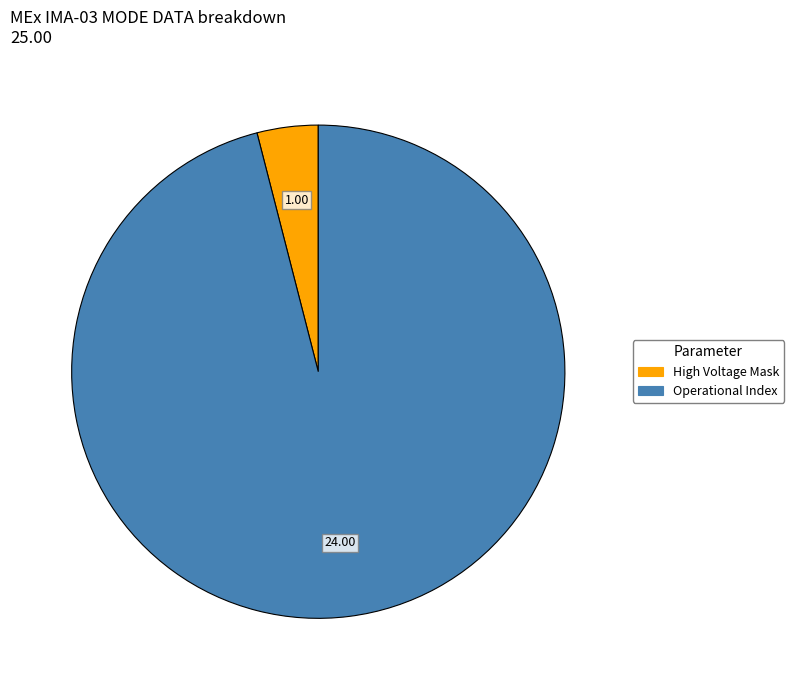

Is there a majority slice in this chart?

Yes